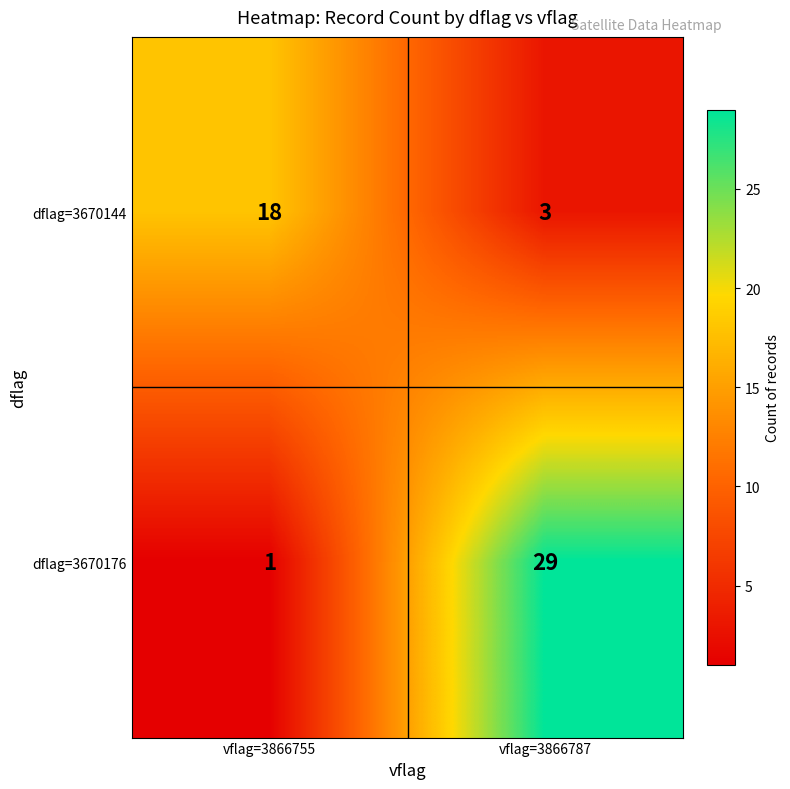

True or false: dflag=3670144 has a value of 7 at vflag=3866755.

False